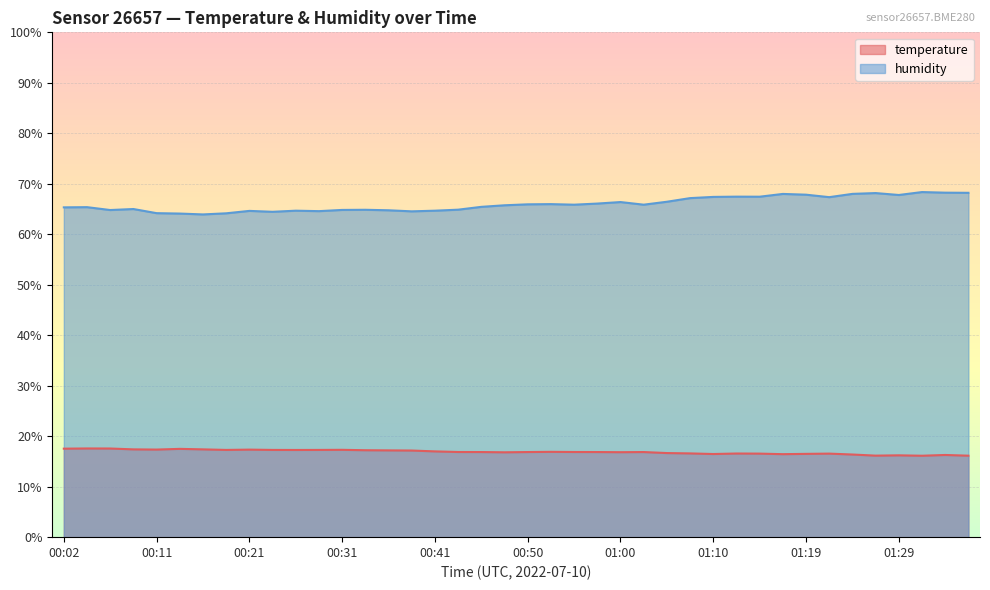

True or false: humidity and temperature intersect in this chart.

False